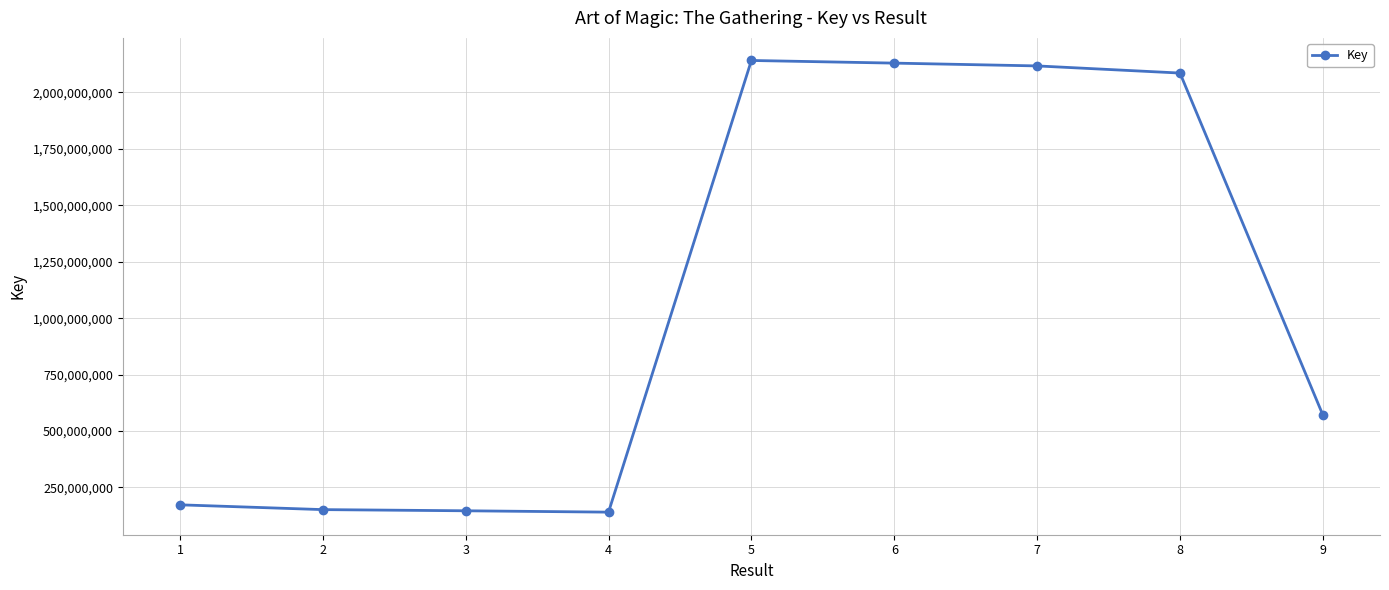

What is the sum of the values at 5 and 8?

4227139114